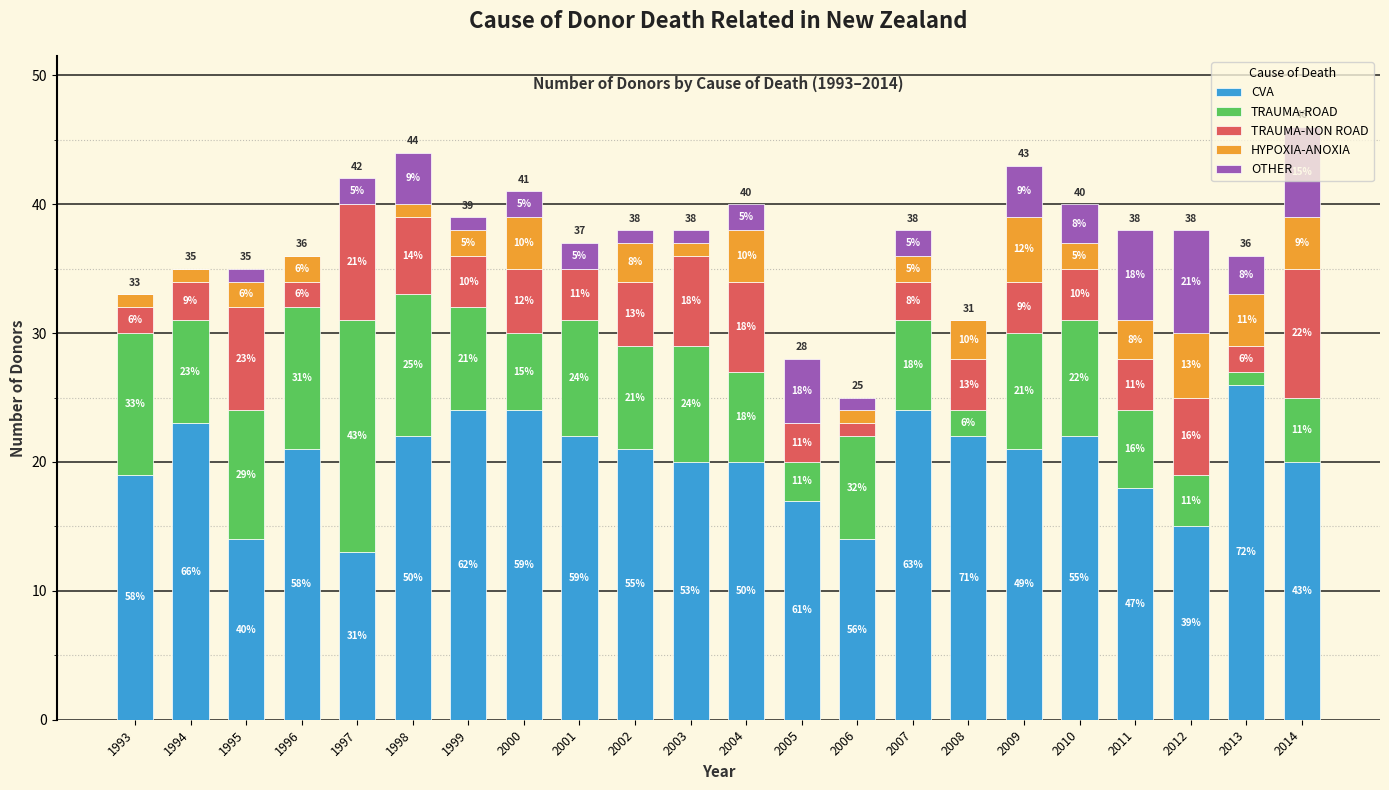

Where does the CVA series first go above 21?

1994